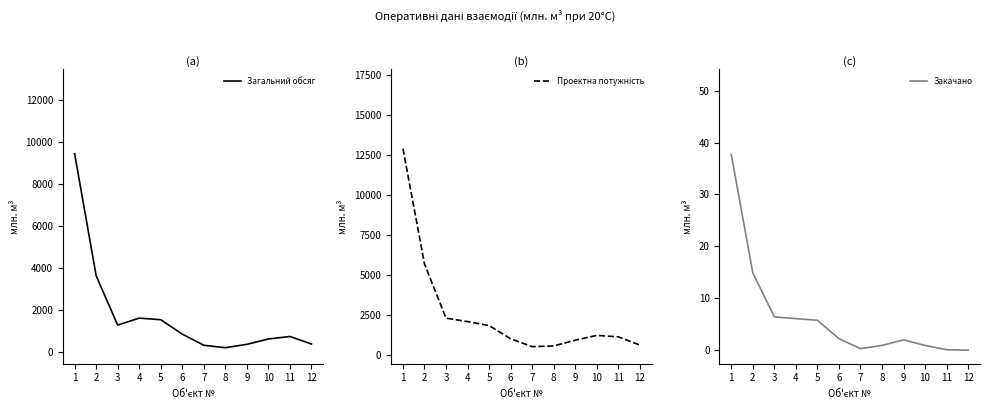

List the series in order of their overall mean, lowest first.

Закачано, Загальний обсяг, Проектна потужність